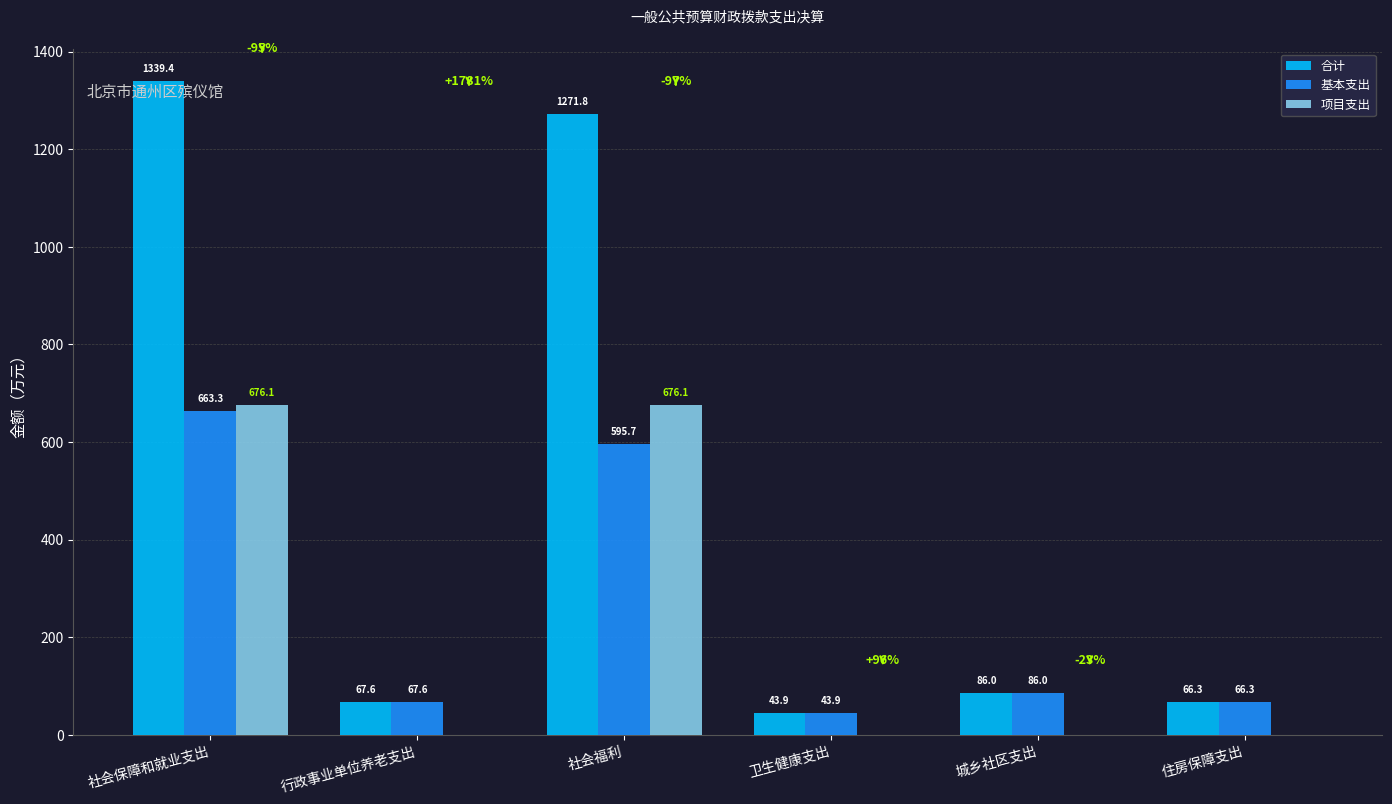

Which series changed the most between 社会保障和就业支出 and 卫生健康支出?

合计